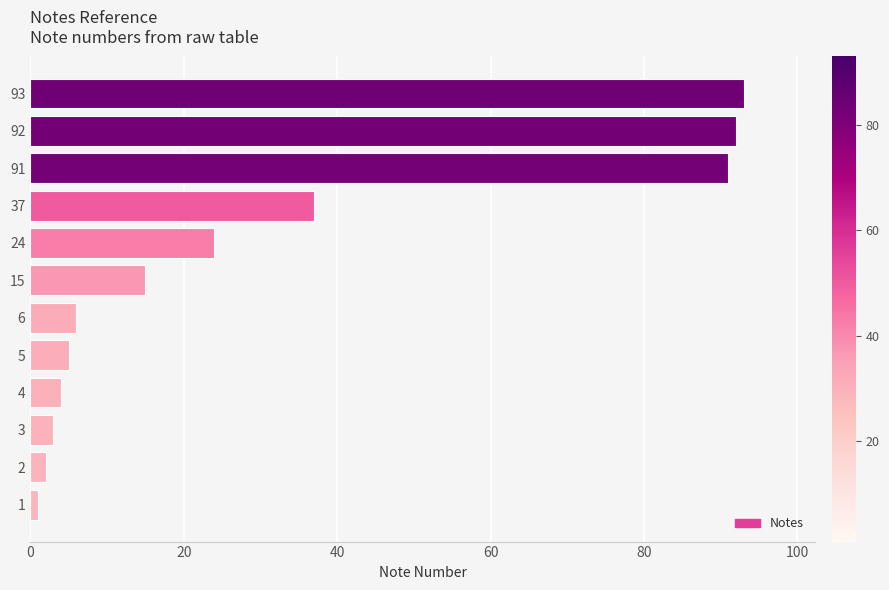

The value at 93 is 93. True or false?

True